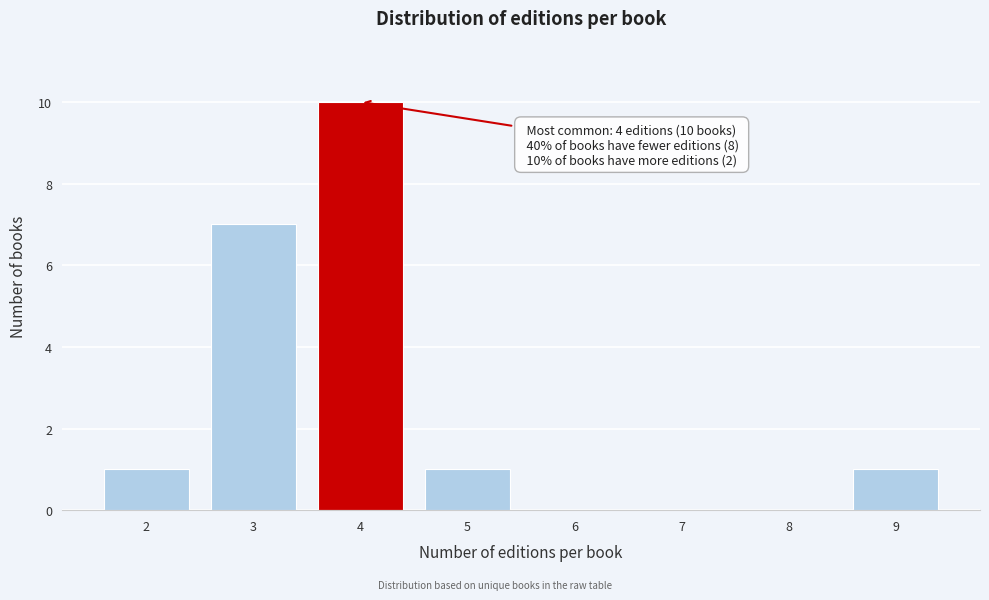

Which range on the x-axis has the tallest bar?

3.5 to 4.5